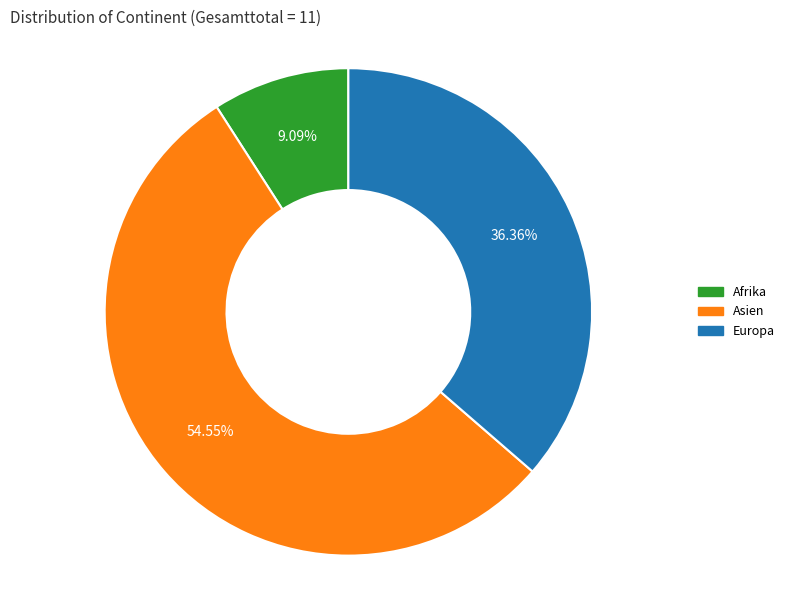

Is Afrika the majority of the pie?

No